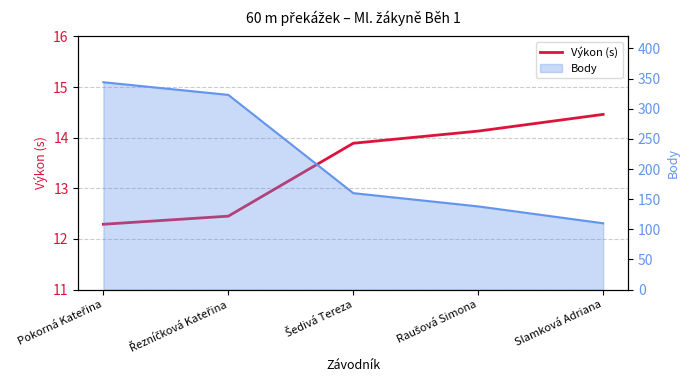

Rank the categories by value from highest to lowest.

Slamková Adriana, Raušová Simona, Šedivá Tereza, Řezníčková Kateřina, Pokorná Kateřina